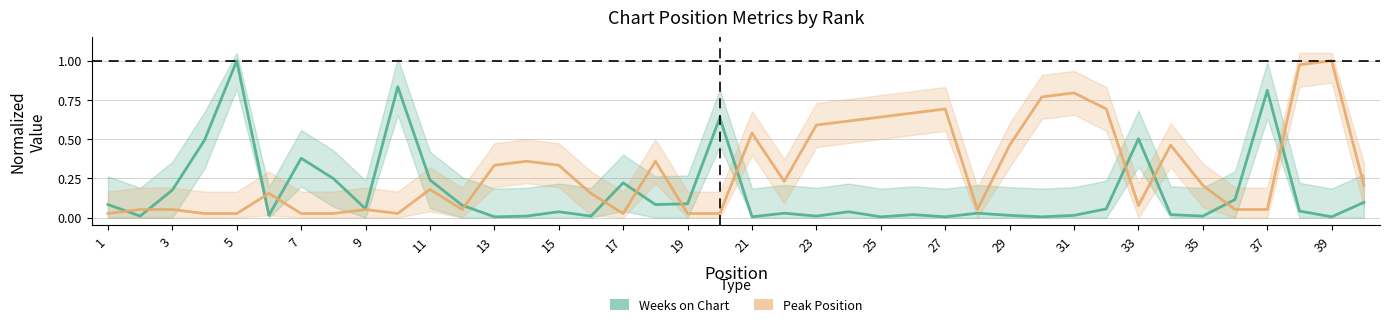

What is the maximum value shown in the chart?

1.0